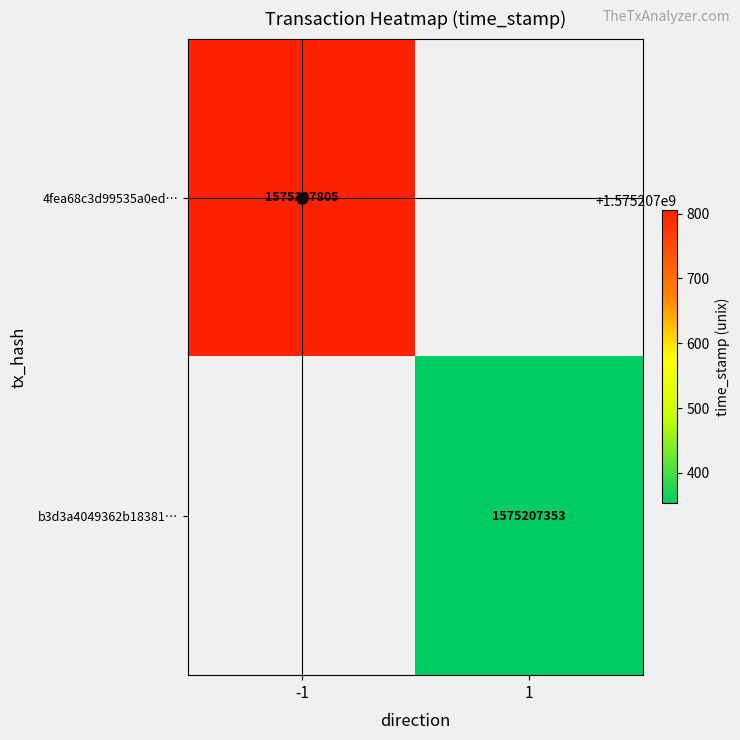

True or false: 4fea68c3d99535a0ed… has a value of 0 at 1.

True